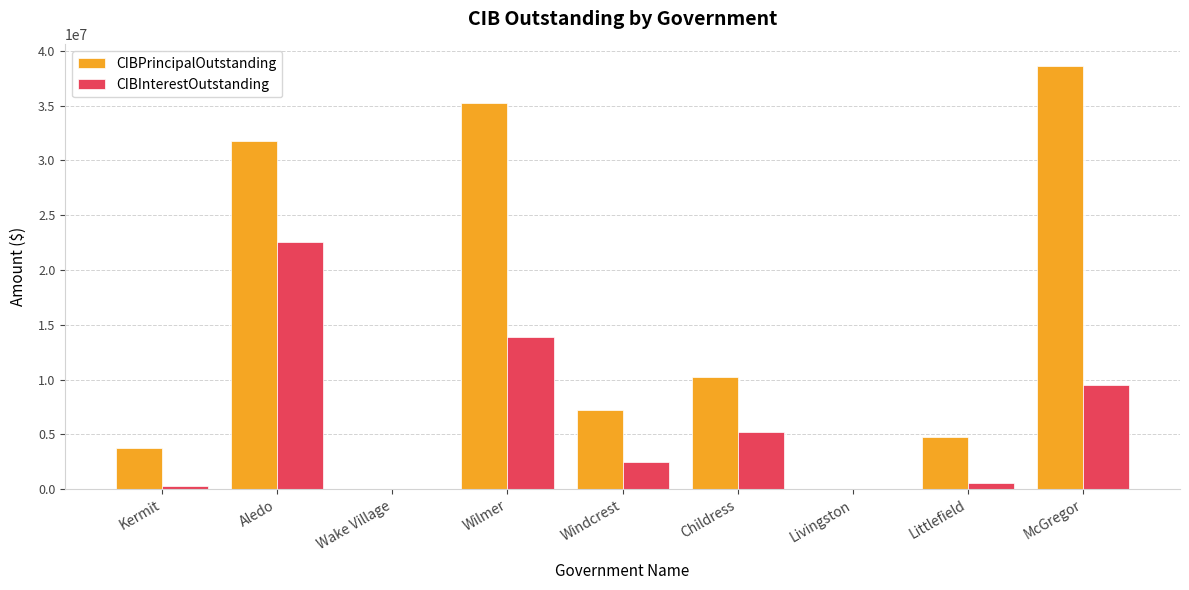

At which category is the sum across all series the highest?

Aledo